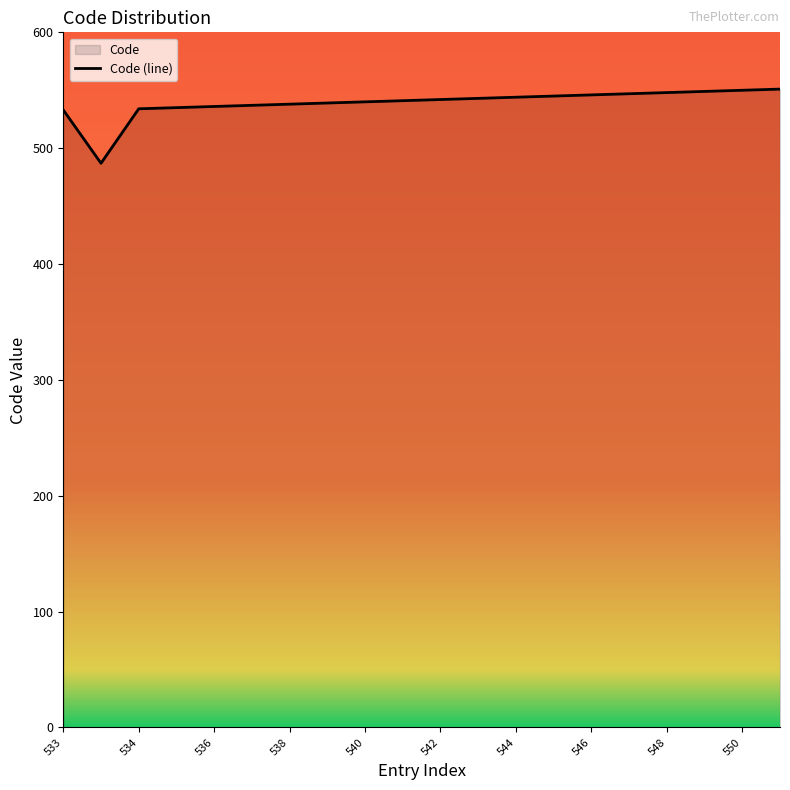

What is the greatest value displayed?

551